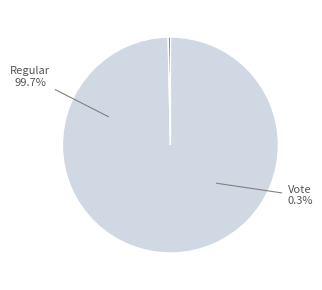

To the nearest percent, what is the combined percentage of Regular and Vote?

100%